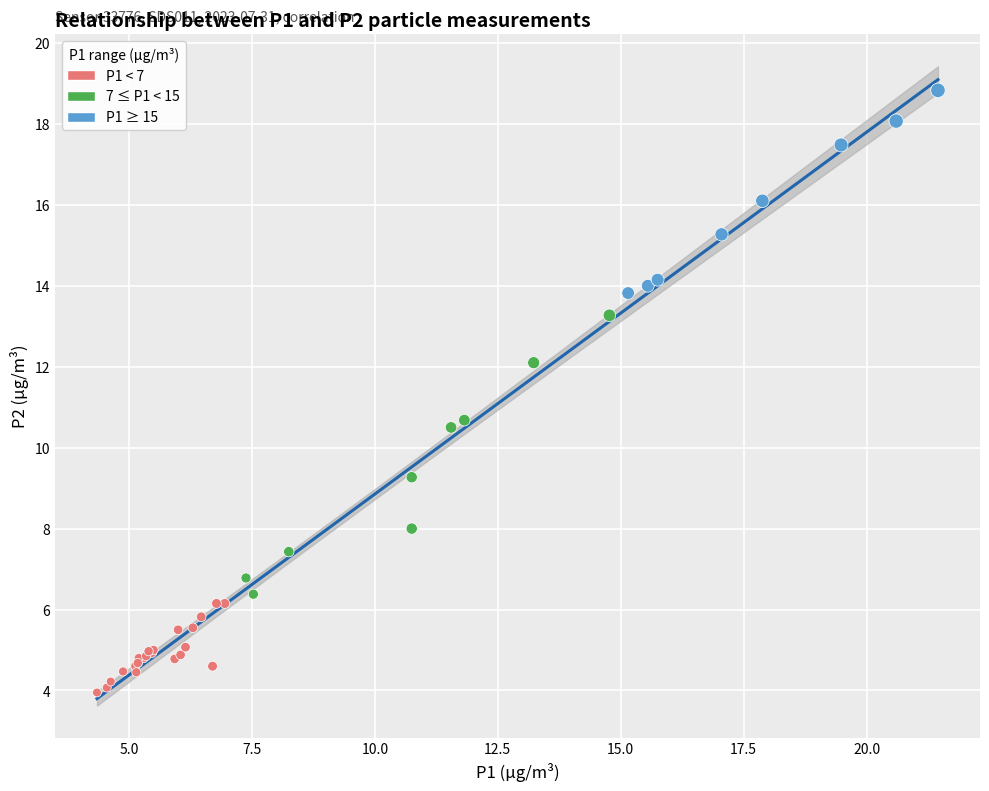

What Y value in the scatter plot is closest to 11?

10.7